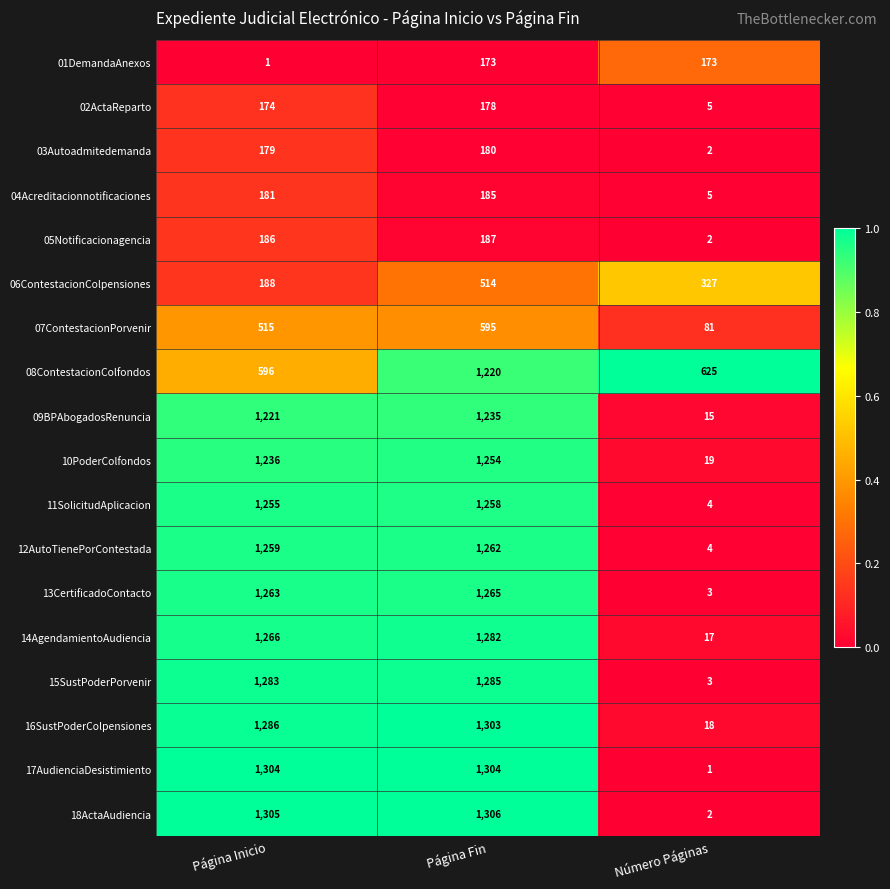

What is the total value across all series at Página Fin?

15986